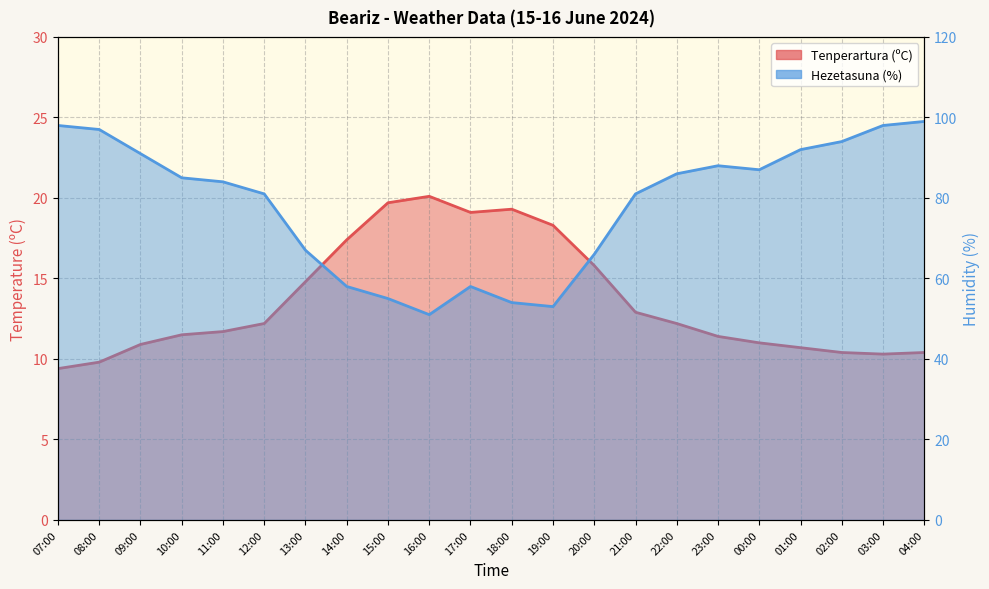

Rank the series by their maximum value, from highest to lowest.

Hezetasuna (%), Tenperartura (ºC)